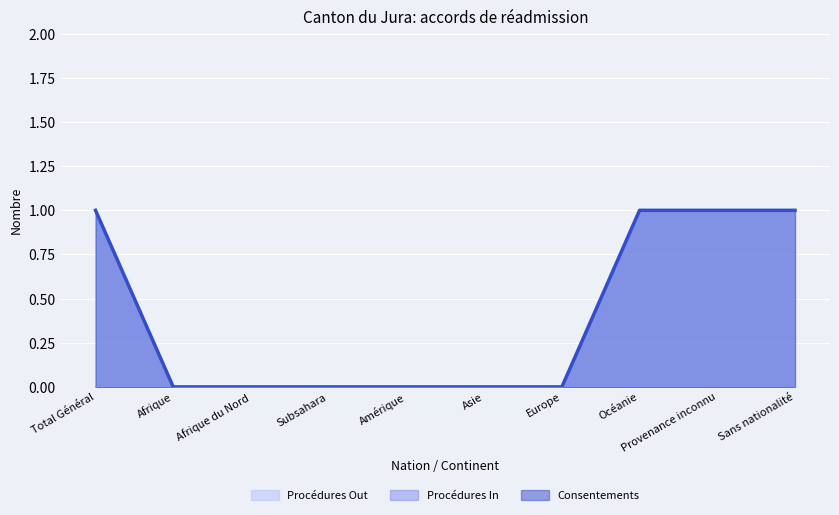

Is it true that Consentements equals 0 at Amérique?

True